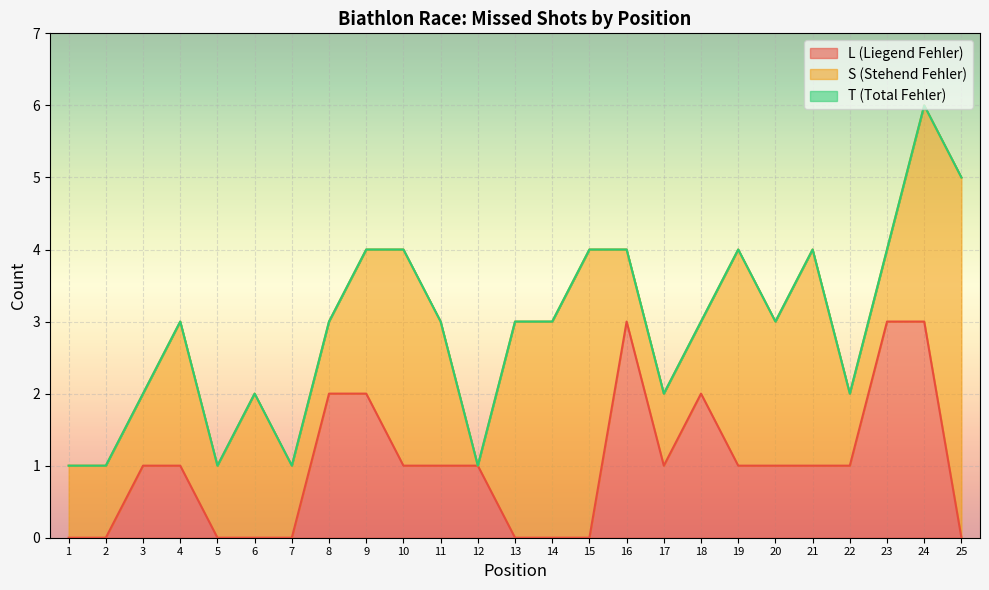

What is the sum of the L values at 11 and 8?

3